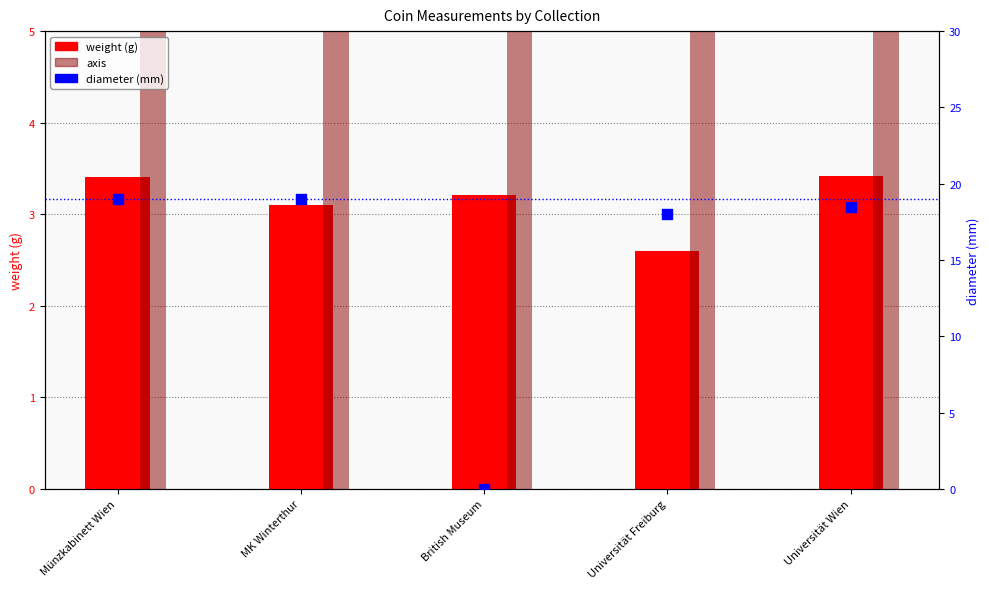

Which series reaches the maximum Y coordinate?

diameter